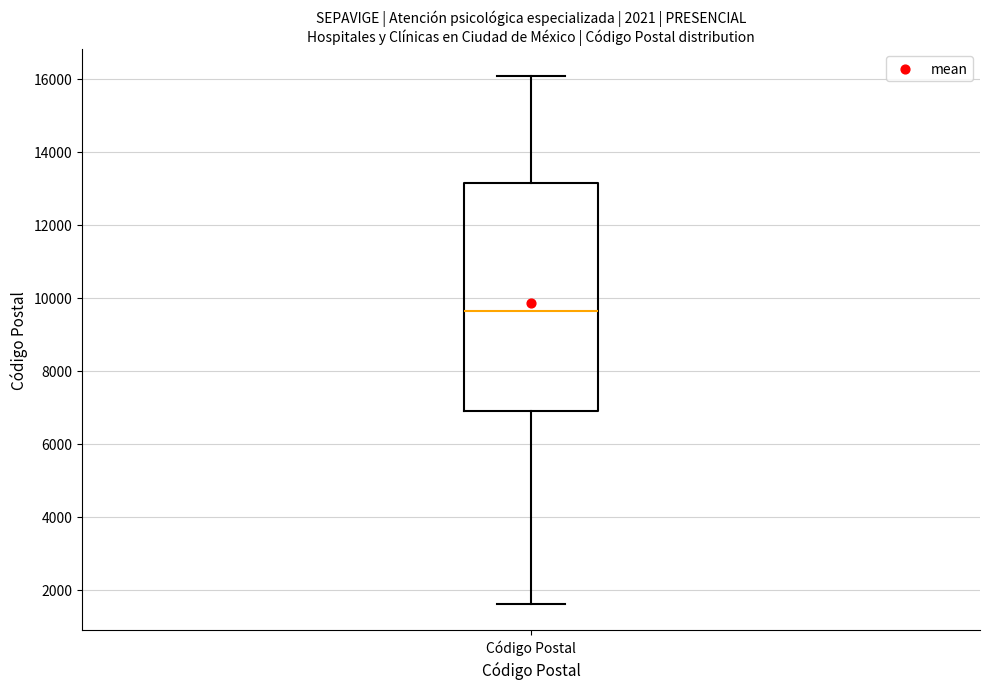

Where is the lower edge of the box for Código Postal on the y-axis? The values are not printed on the chart, so give them approximately, as read against the axis.

7000